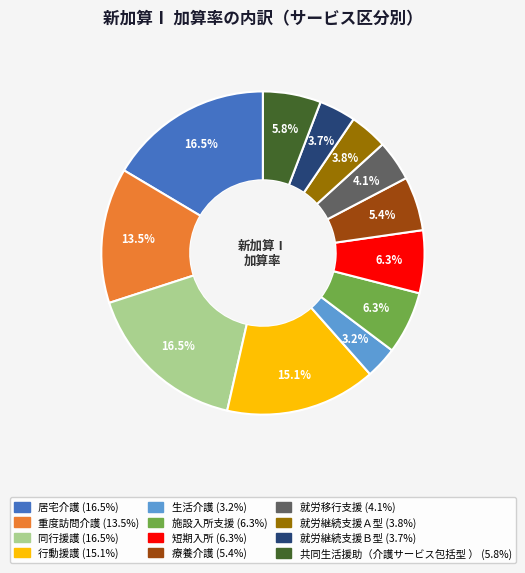

Which has a higher value, 施設入所支援 or 生活介護?

施設入所支援